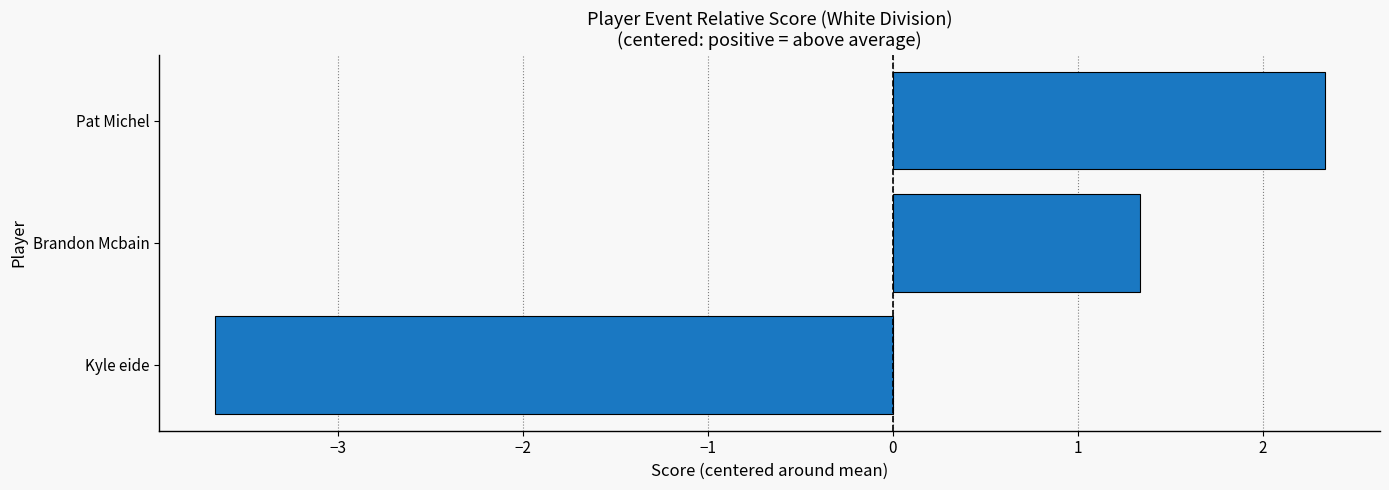

At which category does the chart reach its peak across all series?

Pat Michel